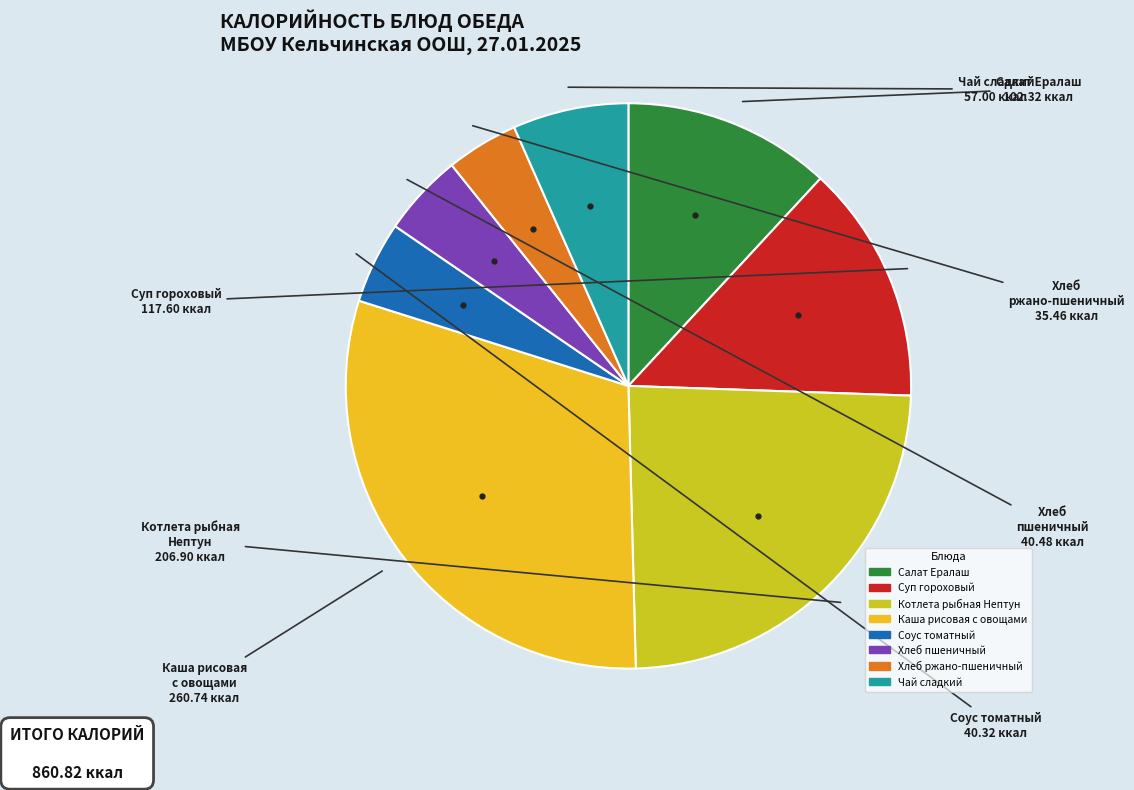

How many segments does this pie chart have?

8